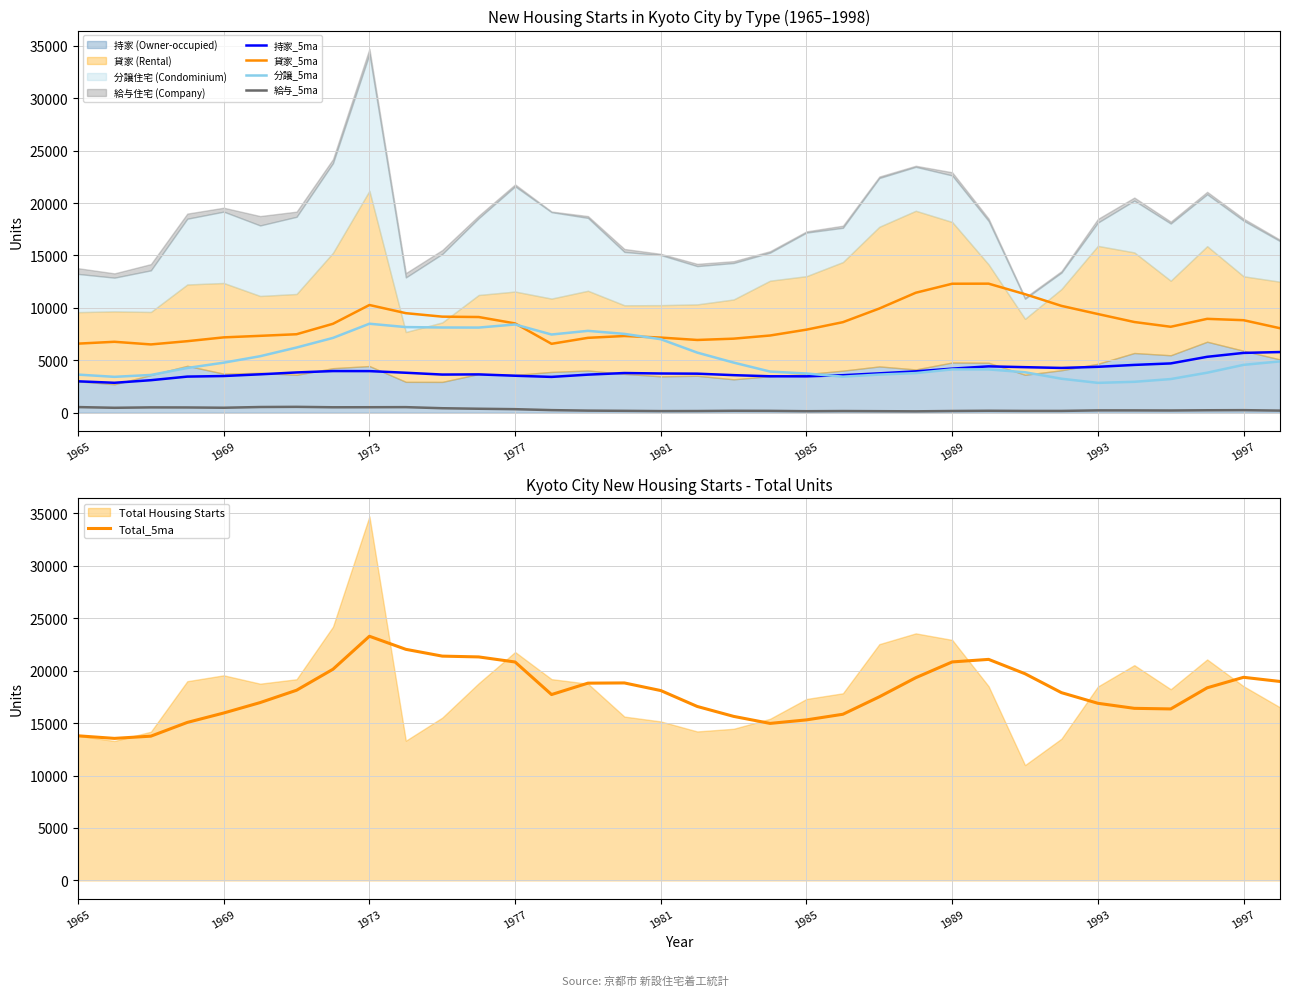

Is it true that 持家_5ma equals 4211.8 at 1989?

True